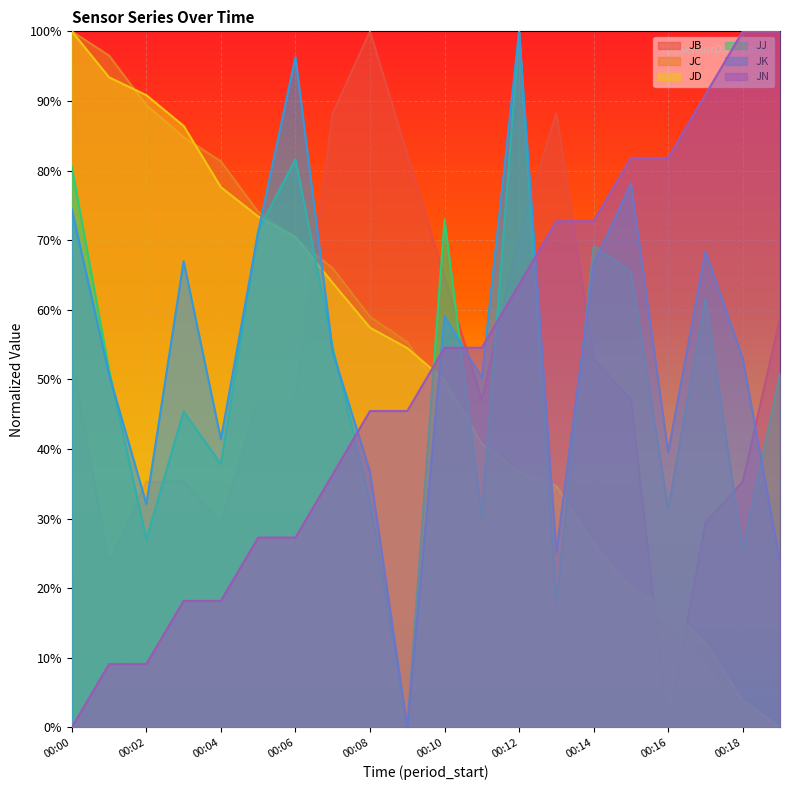

How many data points in JD are above 0?

19